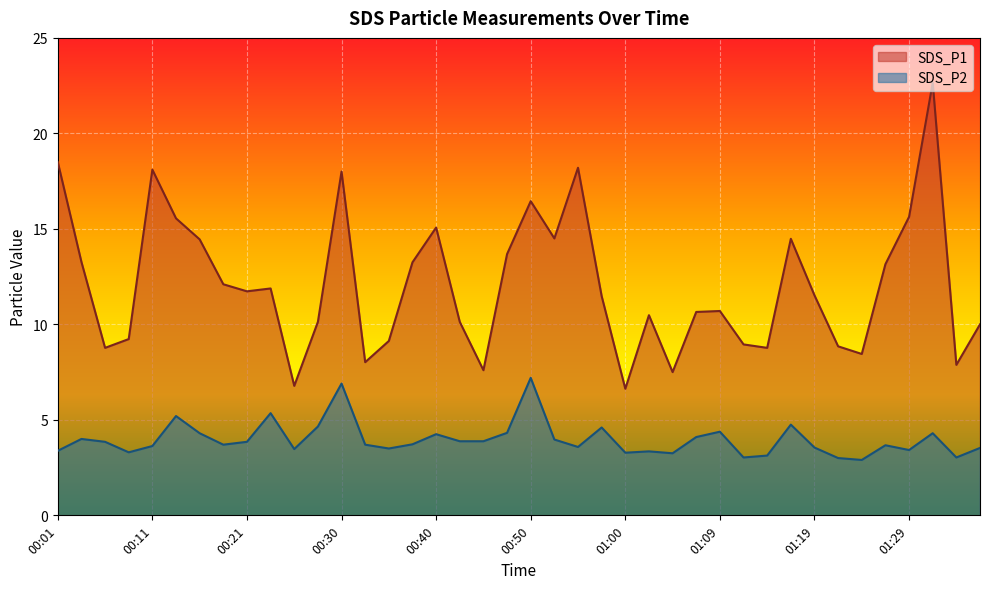

What is the difference between the maximum and minimum values in the SDS_P1 series?

16.0